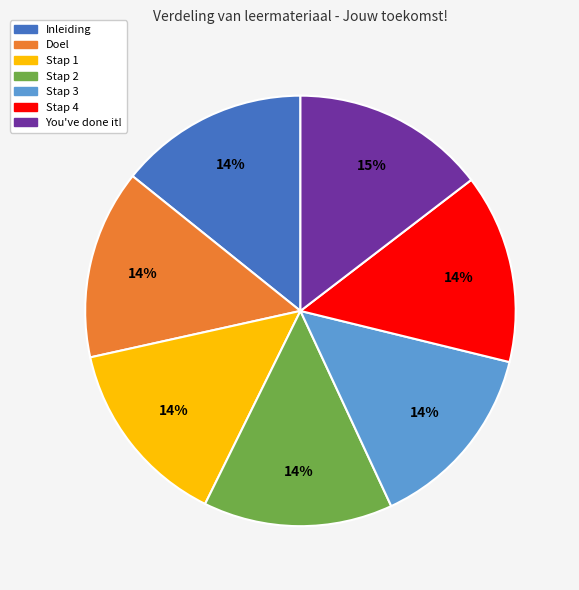

Is there a majority slice in this chart?

No